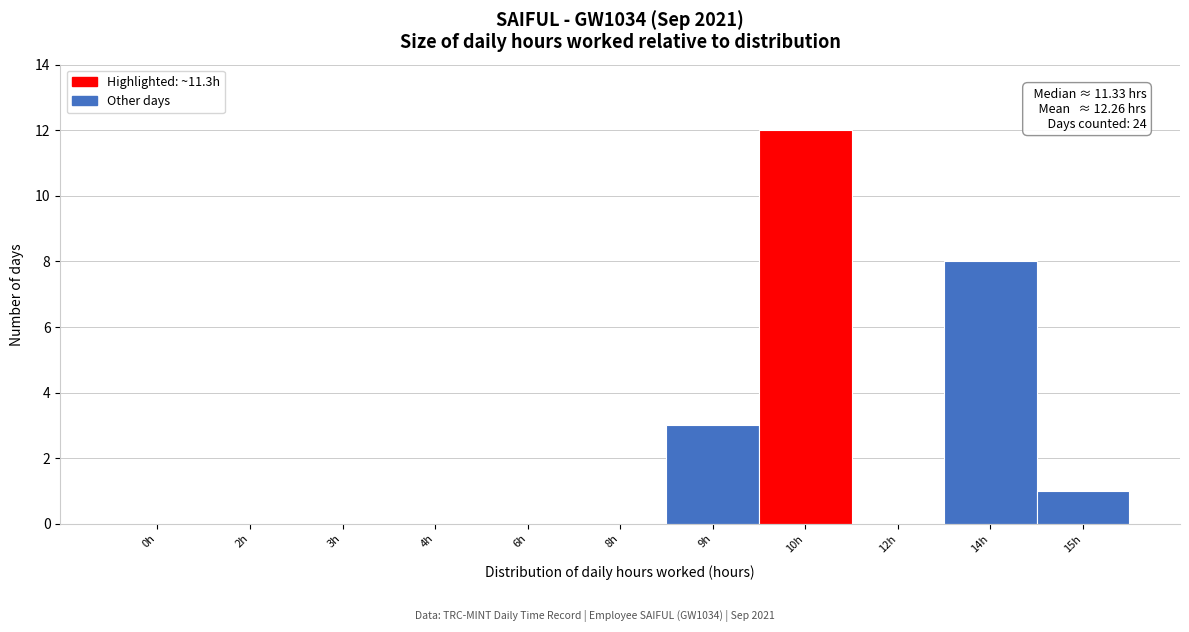

Reading left to right, transcribe all the data shown in this chart.

0h=0	2h=0	3h=0	4h=0	6h=0	8h=0	9h=3	10h=12	12h=0	14h=8	15h=1